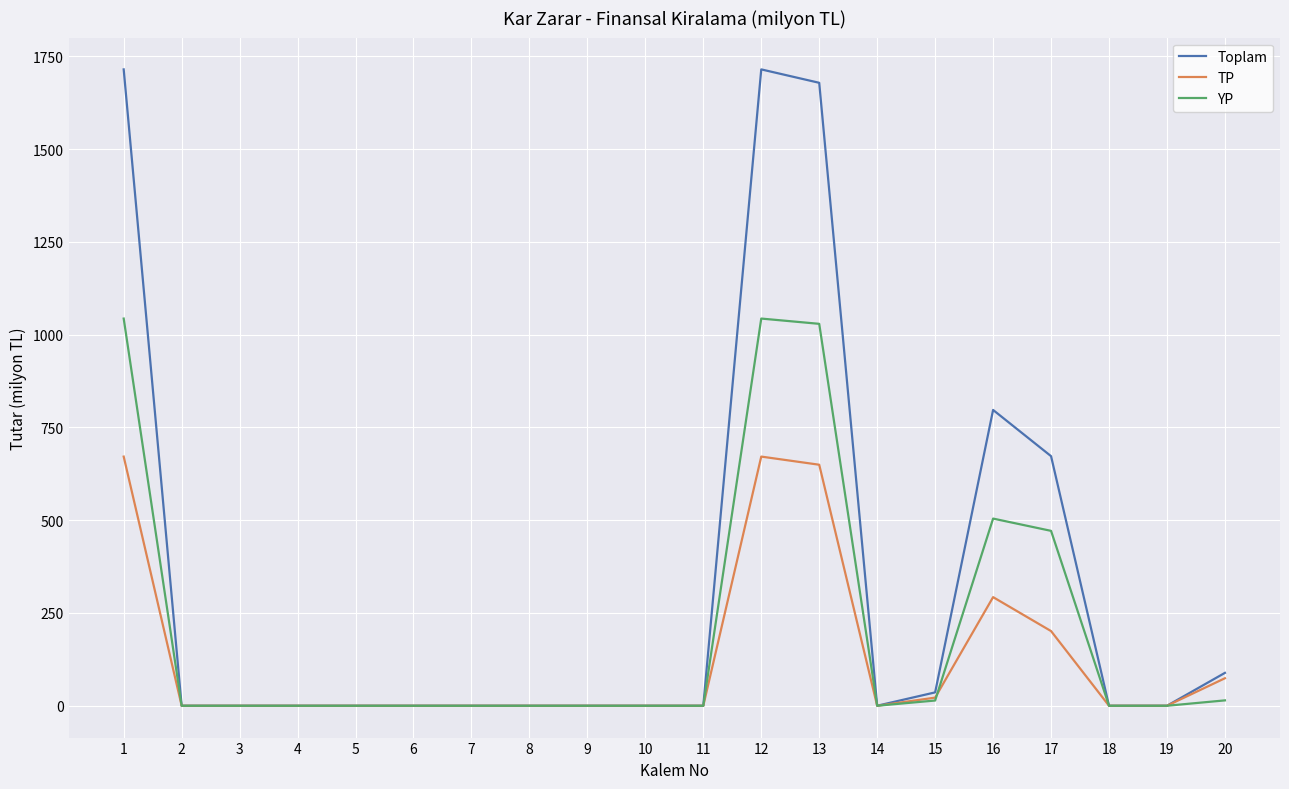

What is the sum of all Toplam values?

6703.4